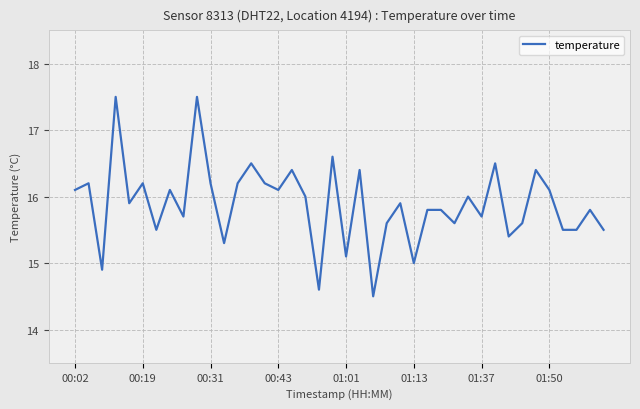

What is the greatest value displayed?

17.5